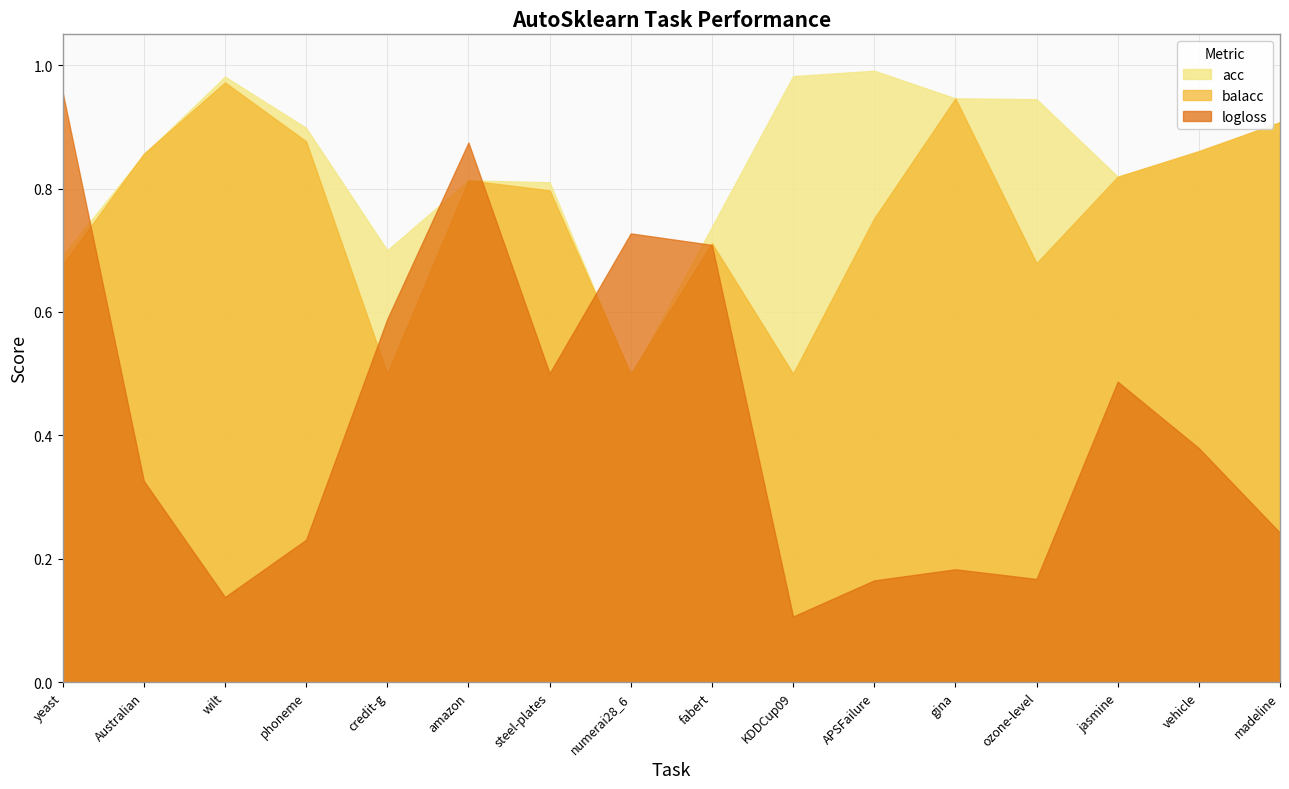

Does the chart have visible grid lines?

Yes